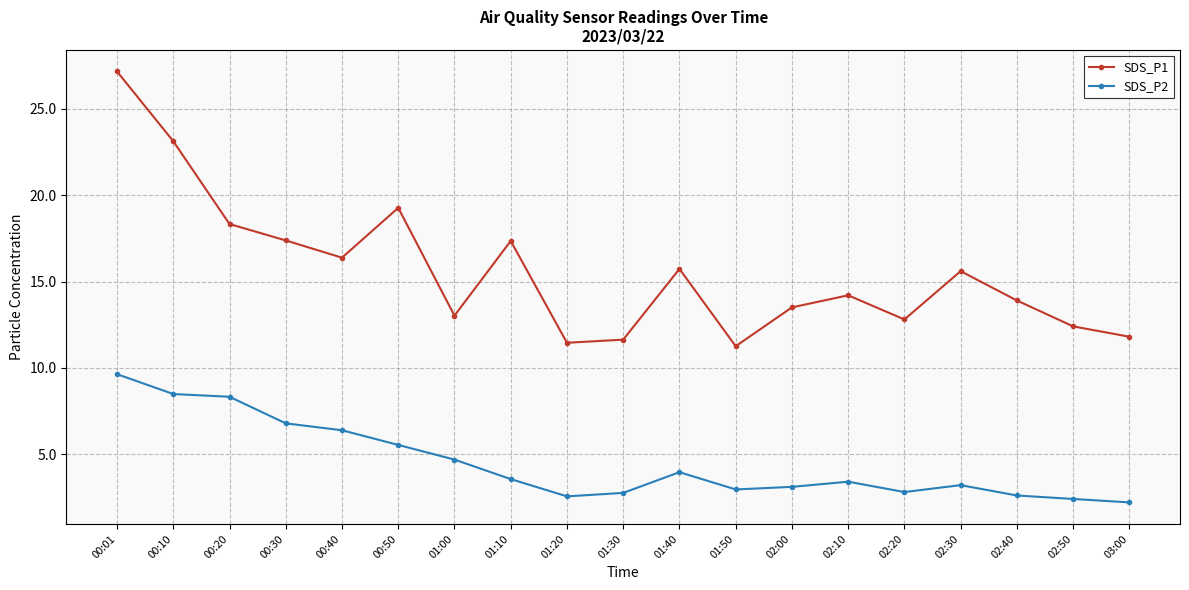

True or false: SDS_P2 has more than 2 interior local peaks.

True